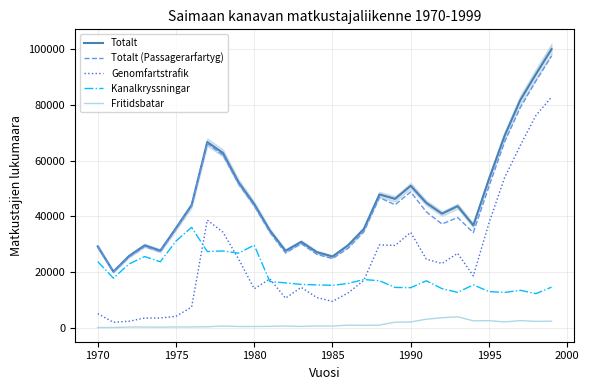

Reading left to right, extract all data points from this chart.

Totalt: 29244	20238	25817	29642	27741	35806	44080	66639	62753	52237	44416	34960	27693	30888	27220	25639	29678	35474	47873	46305	50990	44843	41003	43690	36832	53396	68899	81651	90949	99942
Totalt (Passagerarfartyg): 29027	20000	25437	29243	27399	35391	43672	66142	62021	51648	43829	34318	26941	30278	26431	24898	28606	34479	46787	44182	48789	41643	37292	39622	34214	50722	66686	78956	88533	97453
Genomfartstrafik: 5196	2098	2462	3617	3629	4225	7555	38712	34387	24778	14105	17630	10733	14611	10950	9564	12614	17065	29819	29603	34302	24684	23160	26801	18715	37617	53909	65398	76182	82769
Kanalkryssningar: 23831	17902	22975	25626	23770	31166	36117	27430	27634	26870	29724	16688	16208	15667	15481	15334	15992	17414	16968	14579	14487	16959	14132	12821	15499	13105	12777	13558	12351	14684
Fritidsbatar: 217	238	380	399	342	415	408	497	732	589	587	642	752	610	789	741	1072	995	1086	2123	2201	3200	3711	4068	2618	2674	2213	2695	2416	2489